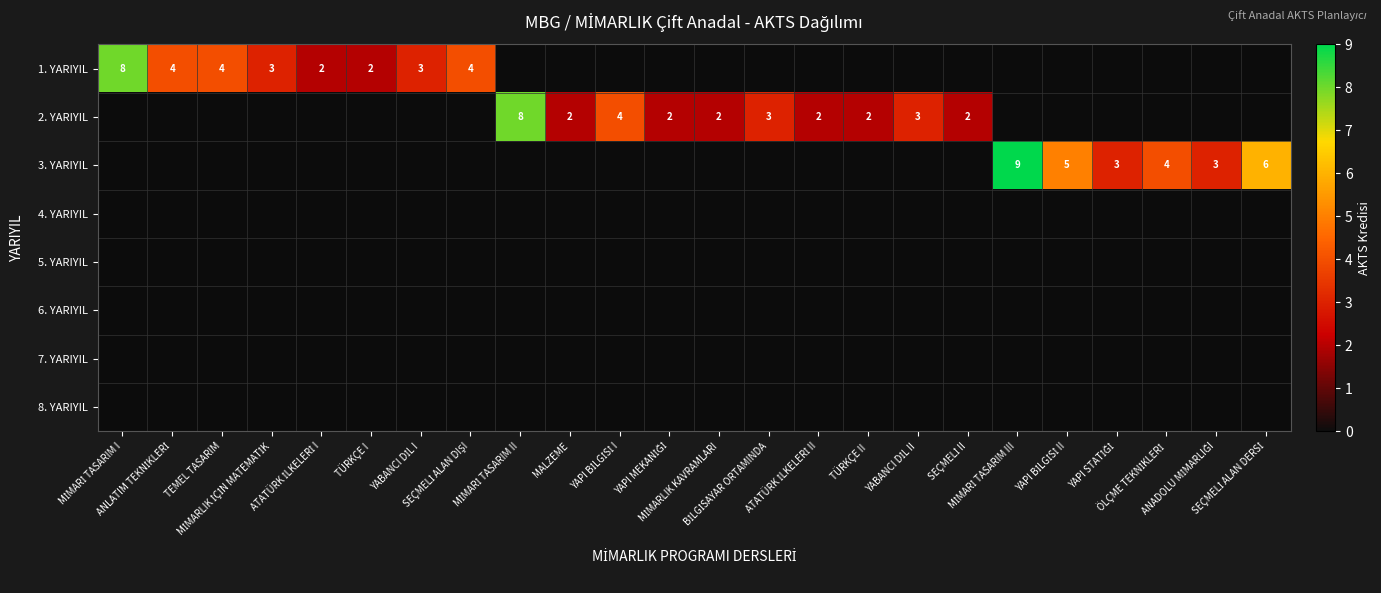

Which series has the widest spread of values?

3. YARIYIL